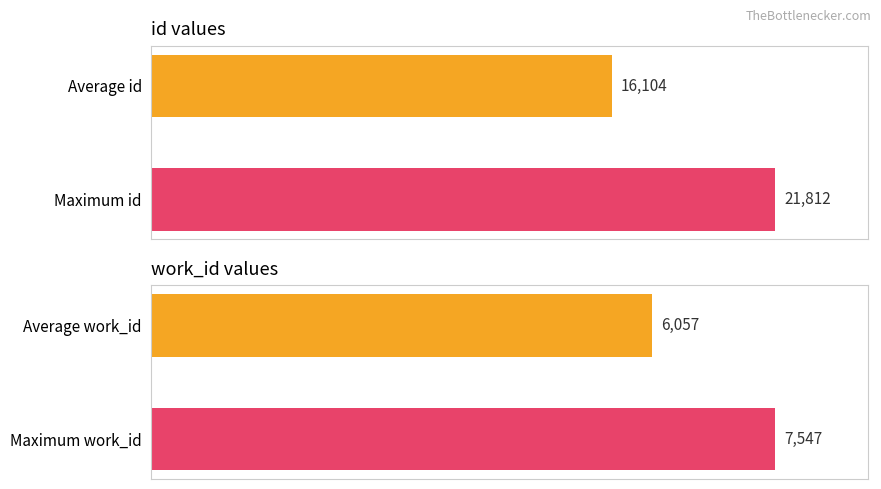

Which series changed the most between 0 and 1?

id